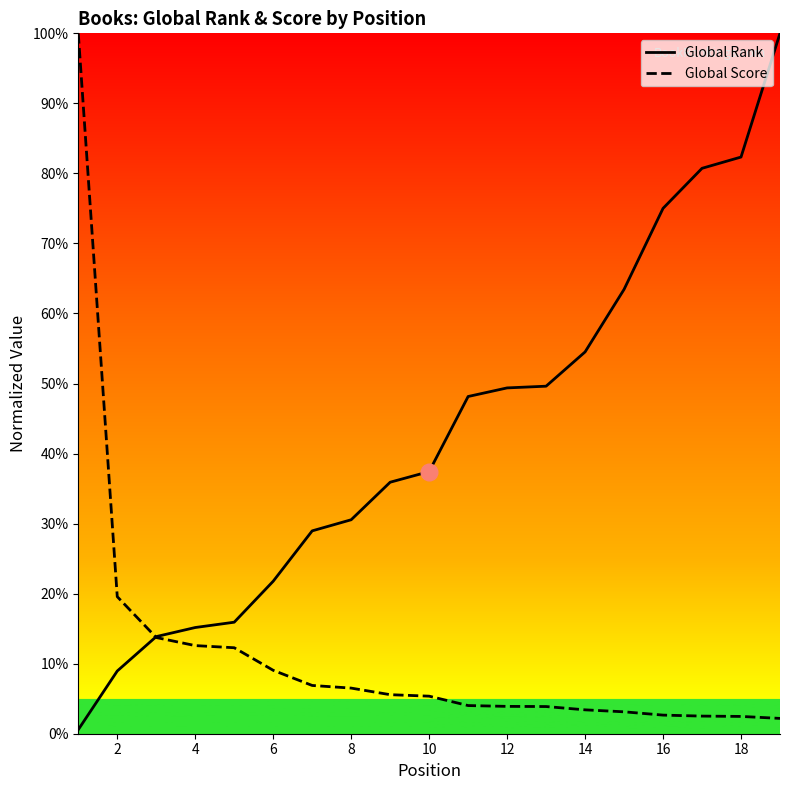

Which series has the largest total across all categories?

Global Rank